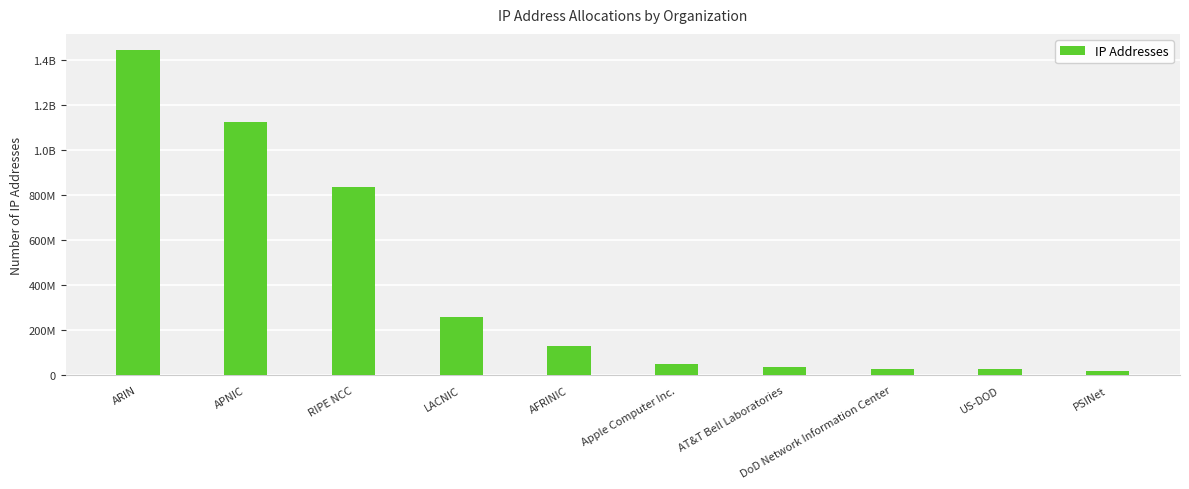

Are the bars horizontal?

No